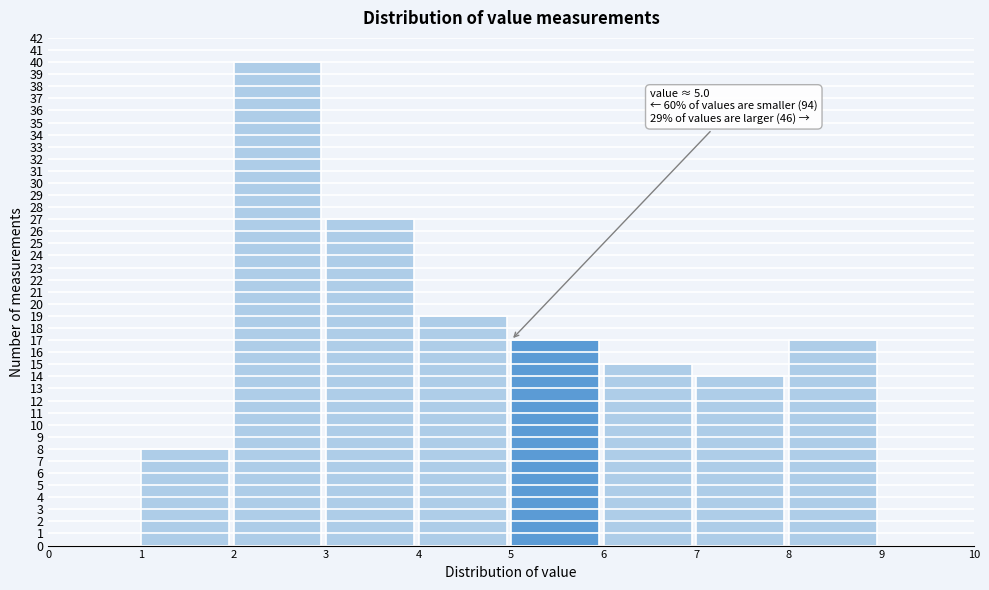

Over which range of the x-axis is the bar tallest?

2 to 3